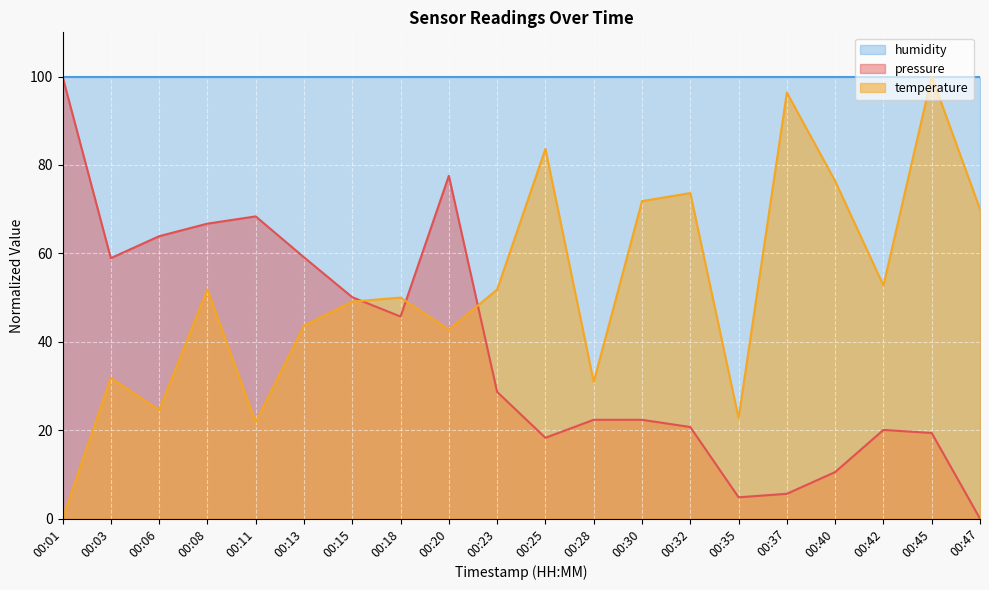

What is the sum of all pressure values?

763.1